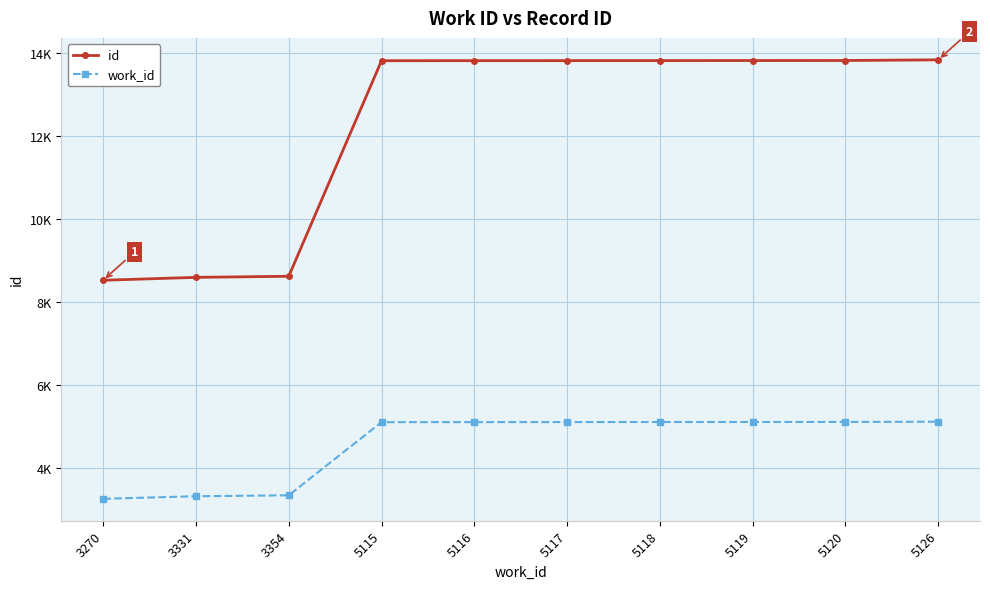

Reading left to right, what are all the values shown in this chart?

id: 3270=8531	3331=8601	3354=8627	5115=13817	5116=13818	5117=13819	5118=13820	5119=13821	5120=13822	5126=13838
work_id: 3270=3270	3331=3331	3354=3354	5115=5115	5116=5116	5117=5117	5118=5118	5119=5119	5120=5120	5126=5126